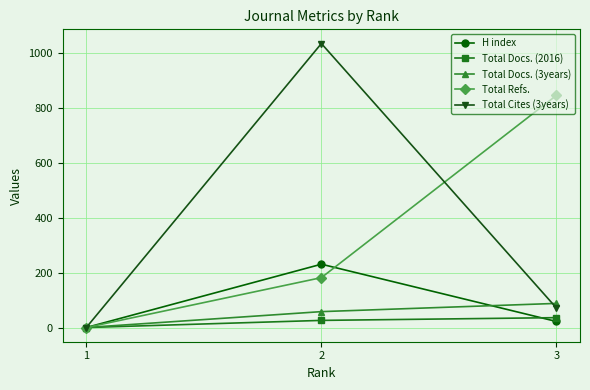

Is the value of Total Refs. at 1 greater than the value of Total Cites (3years) at 2?

No